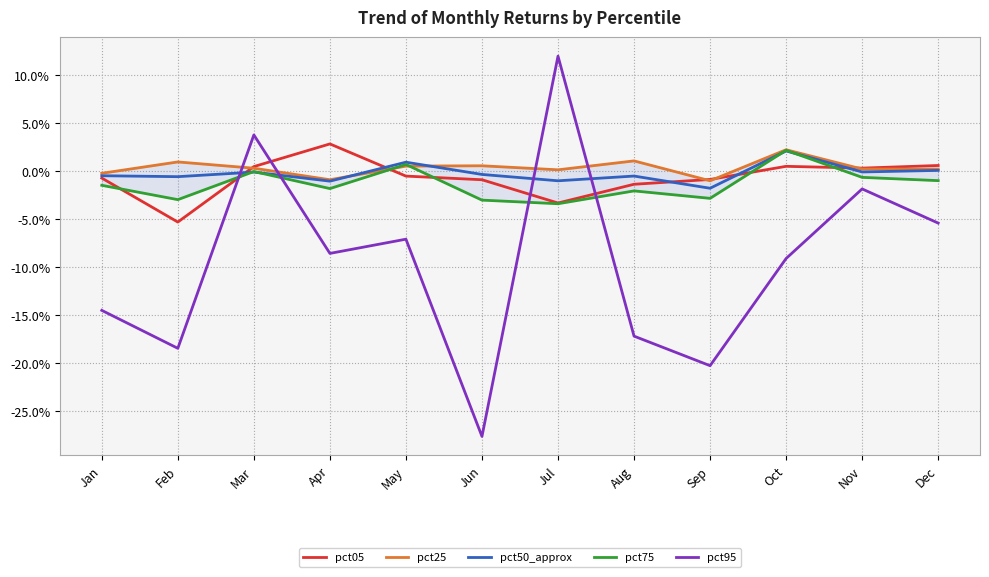

List the labels in order of pct05 value, smallest first.

Feb, Jul, Aug, Jun, Sep, Jan, May, Nov, Mar, Oct, Dec, Apr